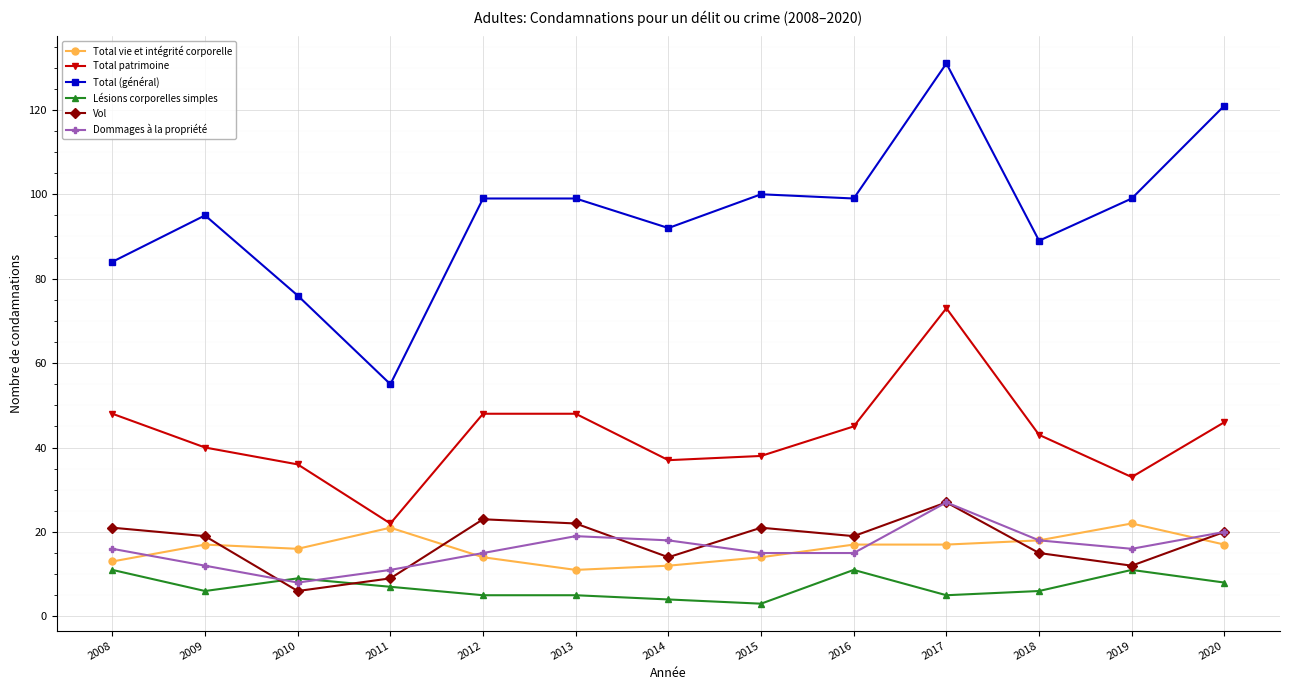

True or false: Total (général) and Lésions corporelles simples cross at least once.

False